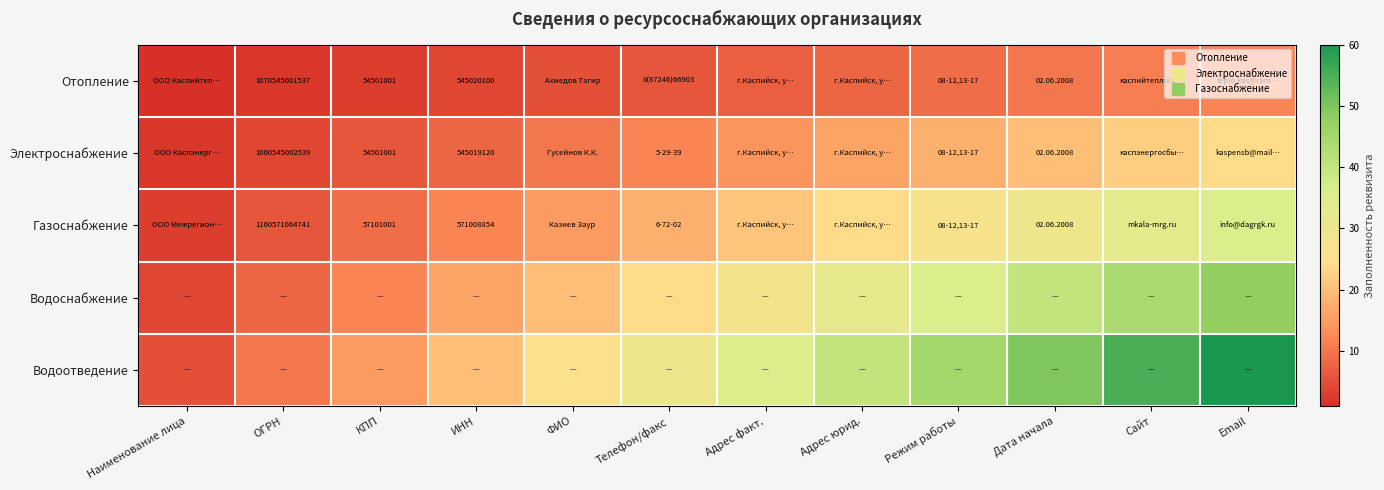

At which category does the chart reach its peak across all series?

Email